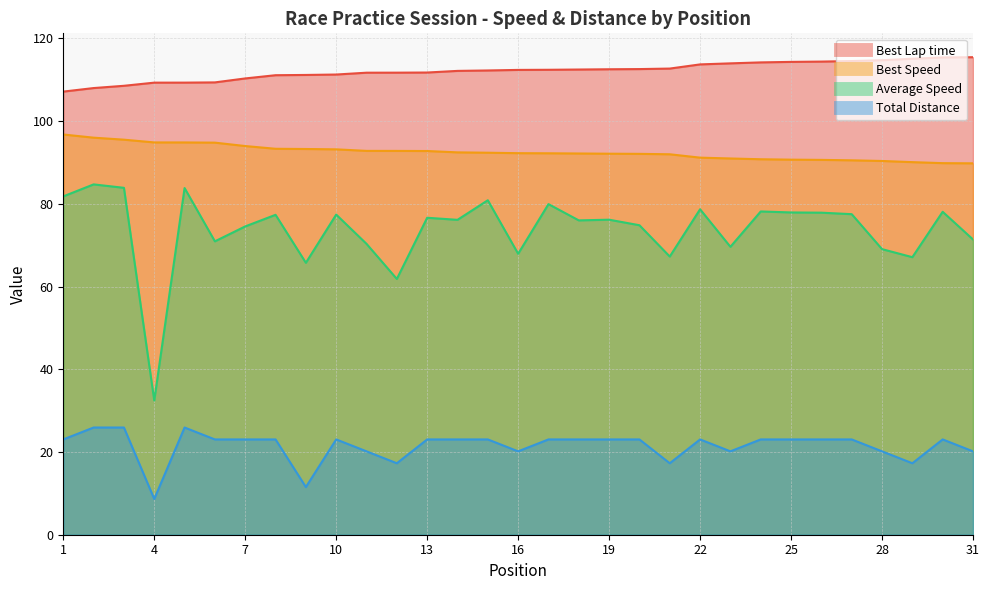

At which category is the sum across all series the highest?

2